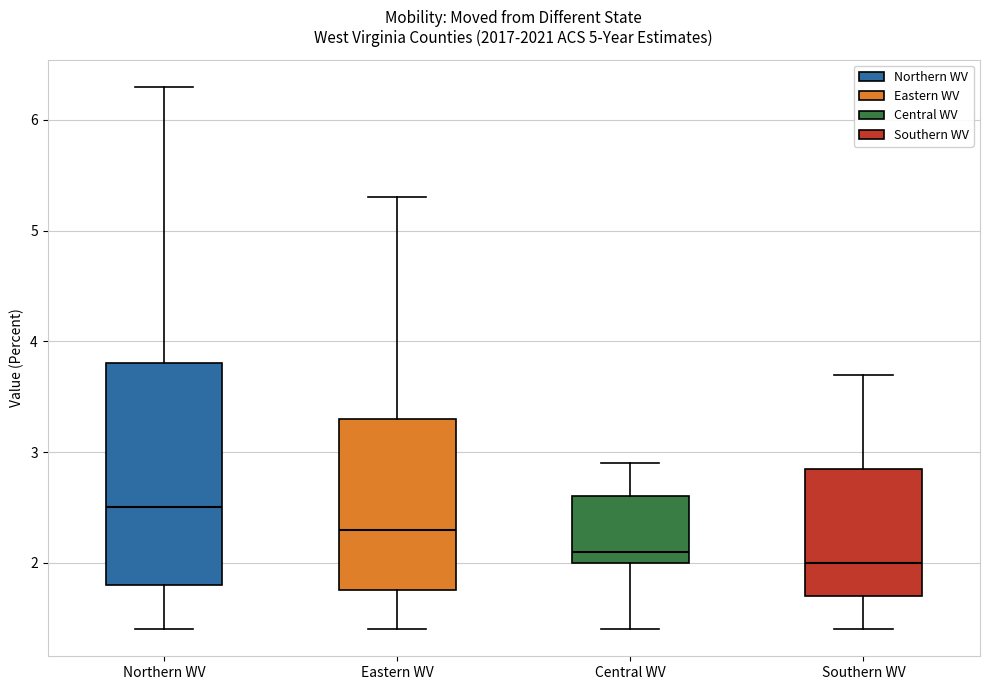

Reading left to right, transcribe this box plot: for each box, give where its median line is, the range the box spans, and where its two whiskers end, as read against the y-axis. The values are not printed on the chart, so give them approximately, as read against the axis.

Northern WV: median 2.5, box 1.8 to 3.8, whiskers 1.4 to 6.3
Eastern WV: median 2.3, box 1.8 to 3.3, whiskers 1.4 to 5.3
Central WV: median 2.1, box 2.0 to 2.6, whiskers 1.4 to 2.9
Southern WV: median 2.0, box 1.7 to 2.9, whiskers 1.4 to 3.7